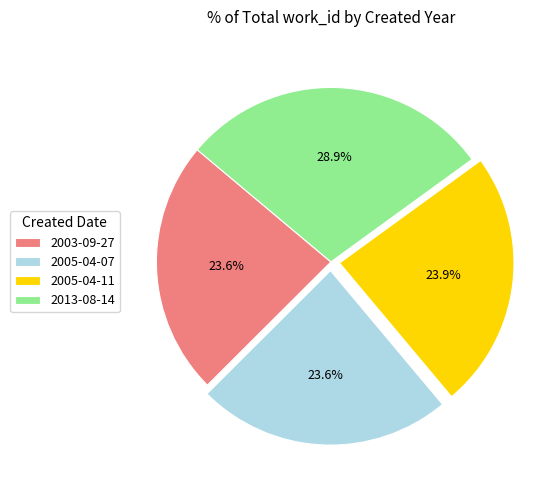

Does 2005-04-11 account for over 50% of the chart?

No